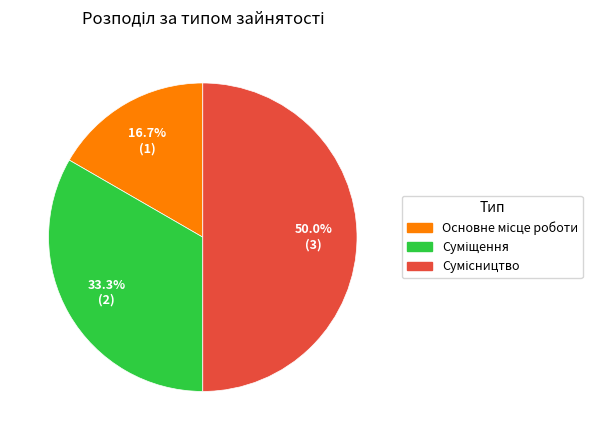

How many segments does this pie chart have?

3